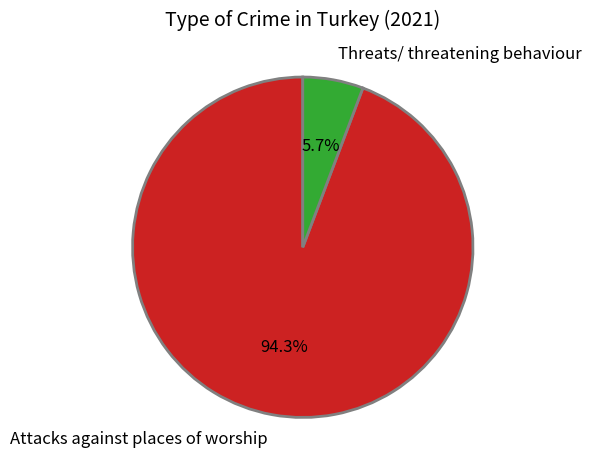

How many slices are in this pie chart?

2